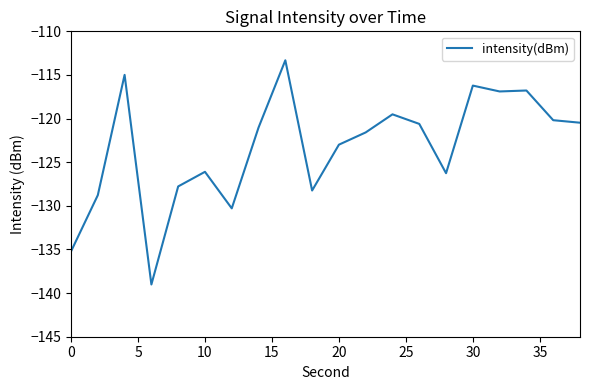

What is the difference between the maximum and minimum values?

25.7